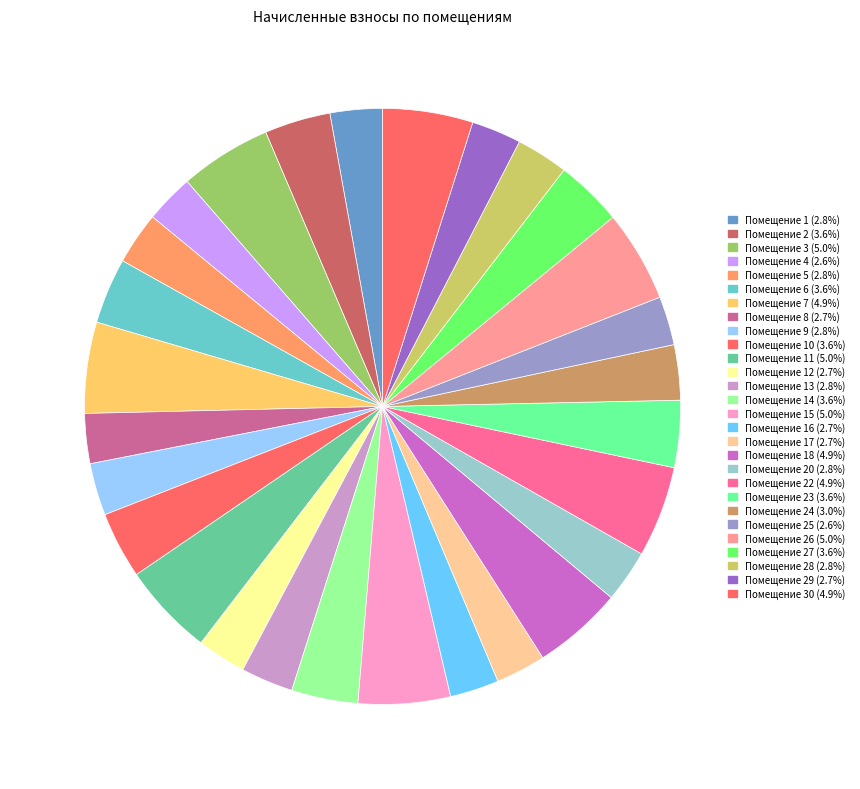

Which category has the smallest portion of the pie?

4